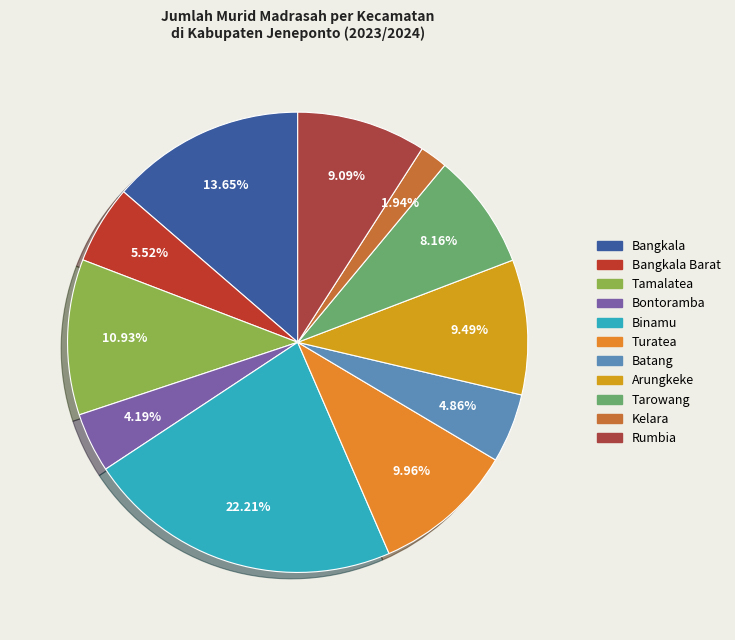

What is the largest slice in the pie chart?

Binamu